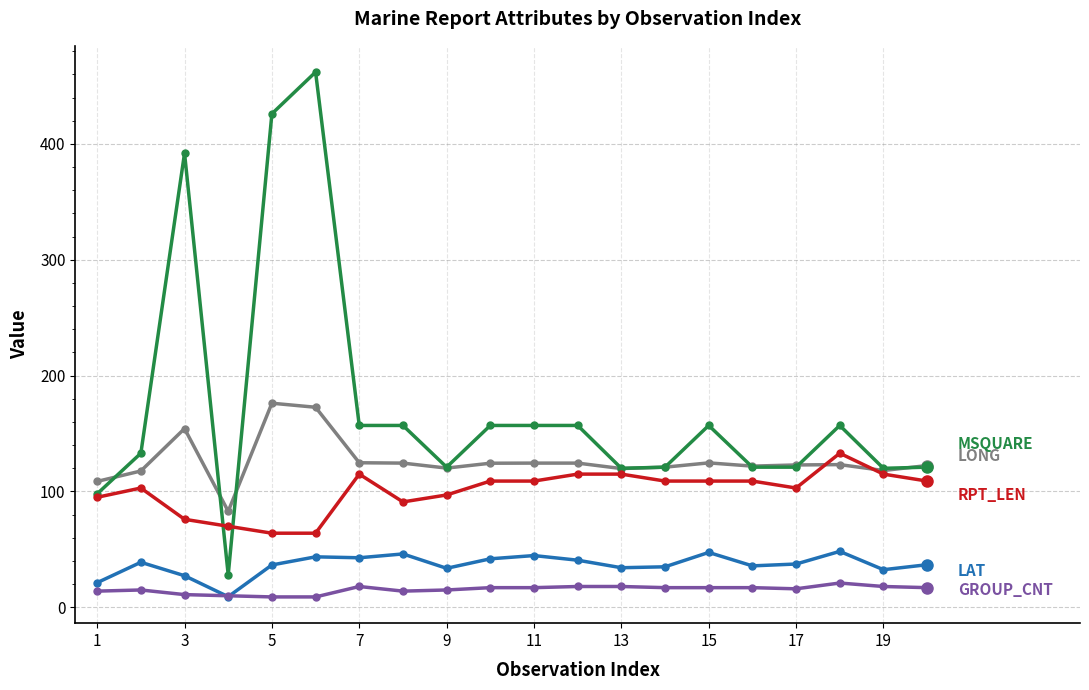

What is the greatest value displayed?

462.0